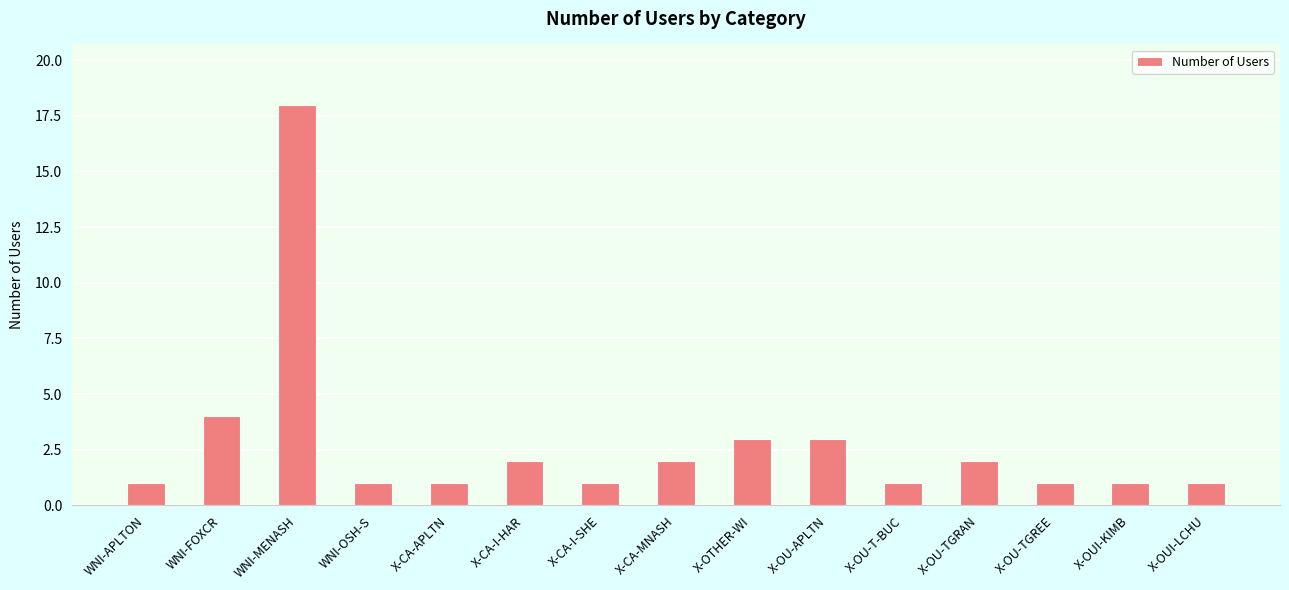

What is the ratio of the value at X-CA-I-SHE to the value at WNI-MENASH?

0.1